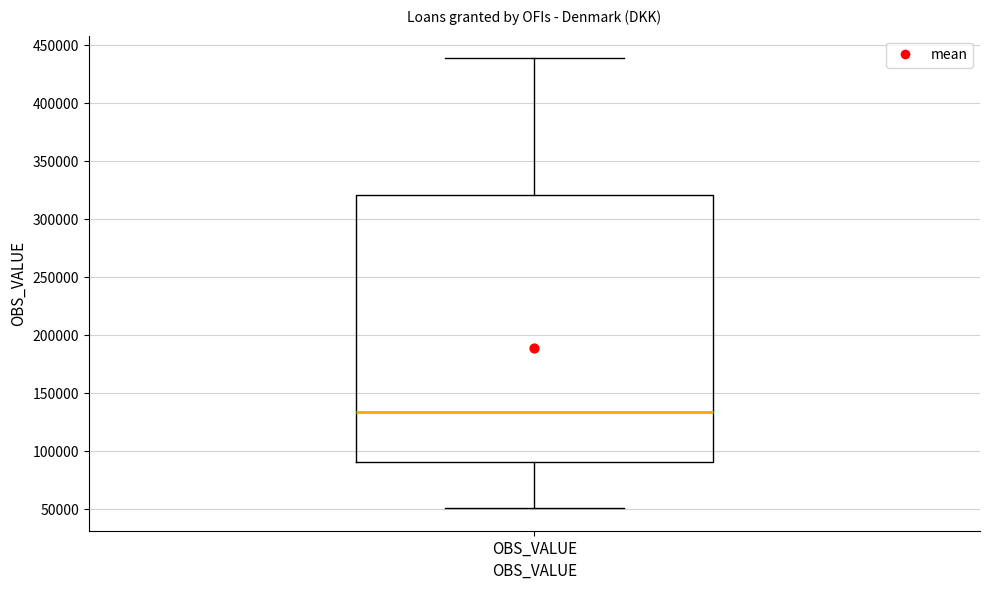

Transcribe this box plot: give where the median line is, the range the box spans, and where the two whiskers end, as read against the y-axis. The values are not printed on the chart, so give them approximately, as read against the axis.

median 135000, box 90000 to 320000, whiskers 50000 to 440000